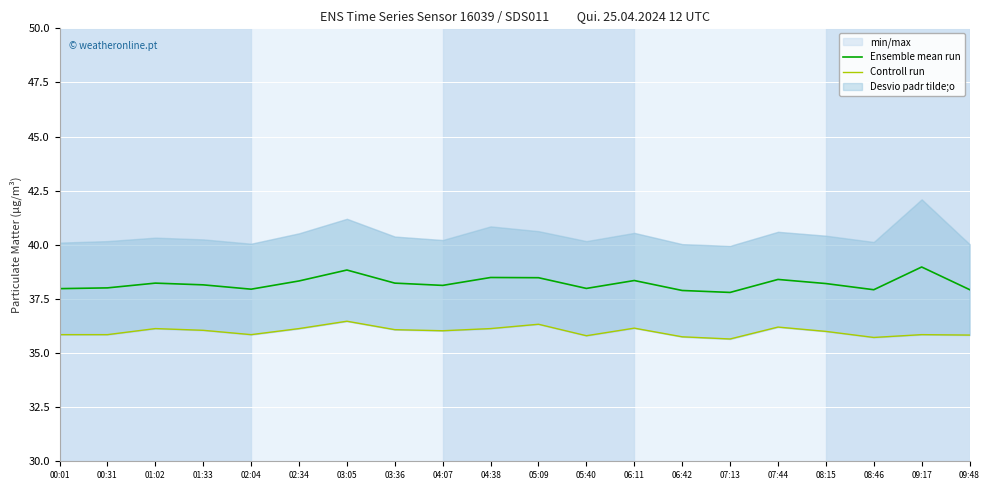

Does the chart display data point markers on the line(s)?

No